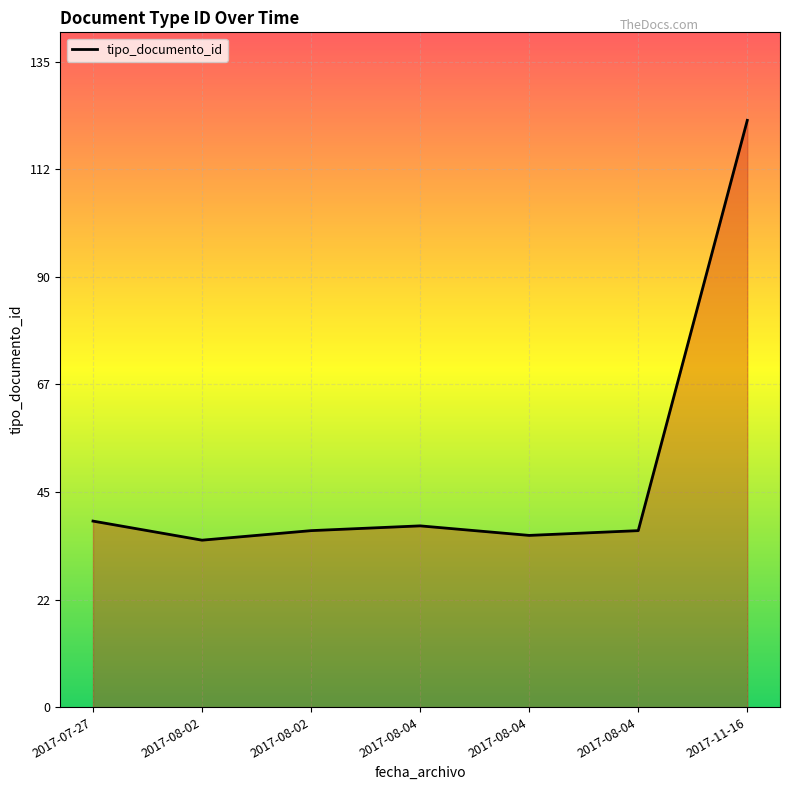

Count the number of data series in this chart.

1